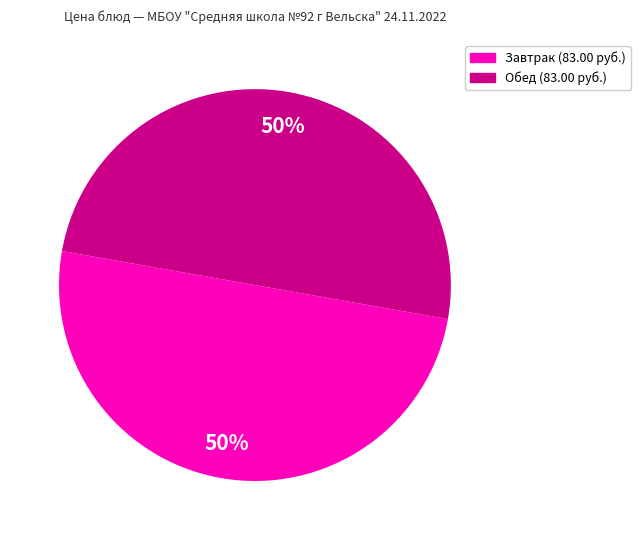

How many slices are in this pie chart?

2